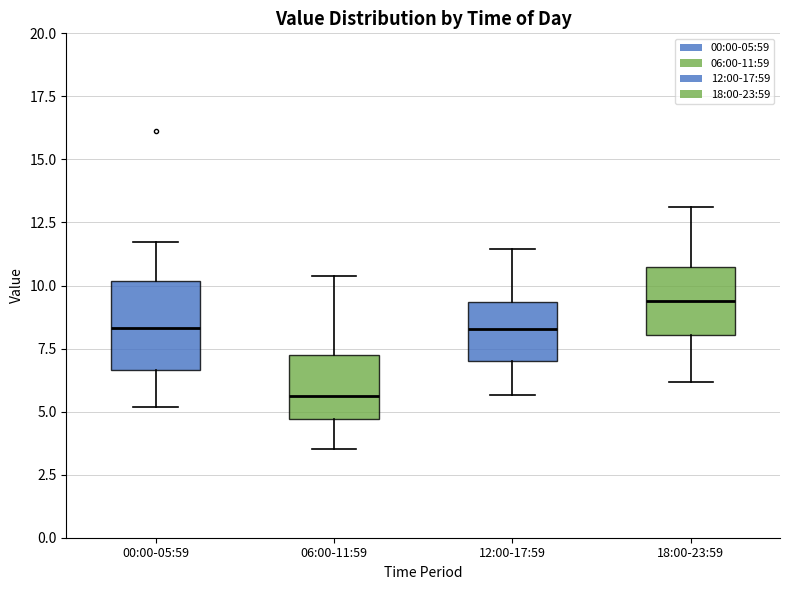

Where is the lower edge of the box for 06:00-11:59 on the y-axis? The values are not printed on the chart, so give them approximately, as read against the axis.

4.5